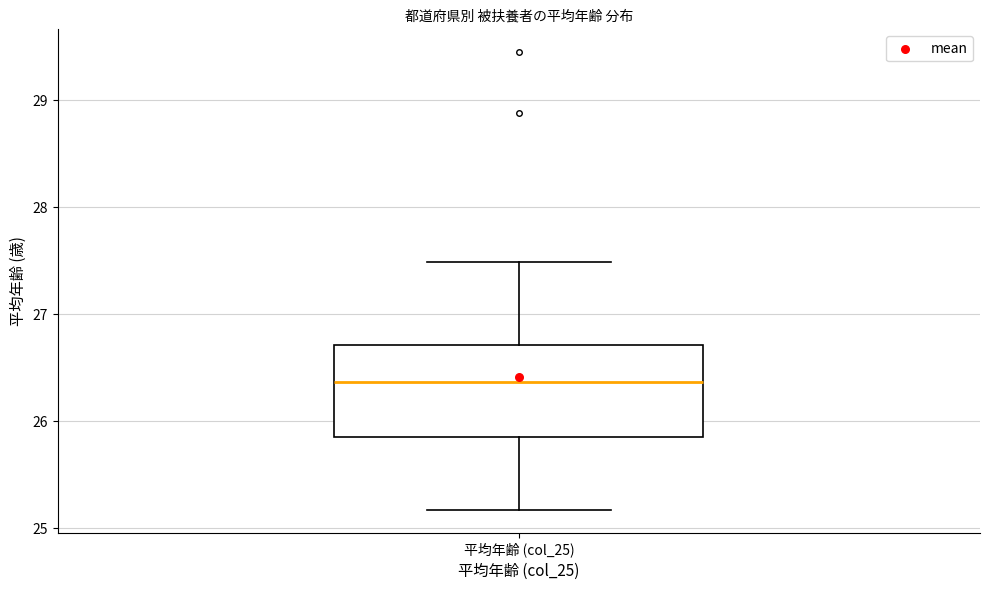

Read this box plot against the y-axis: the position of the median line, the range covered by the box, and the ends of both whiskers. The values are not printed on the chart, so give them approximately, as read against the axis.

median 26.4, box 25.9 to 26.7, whiskers 25.2 to 27.5